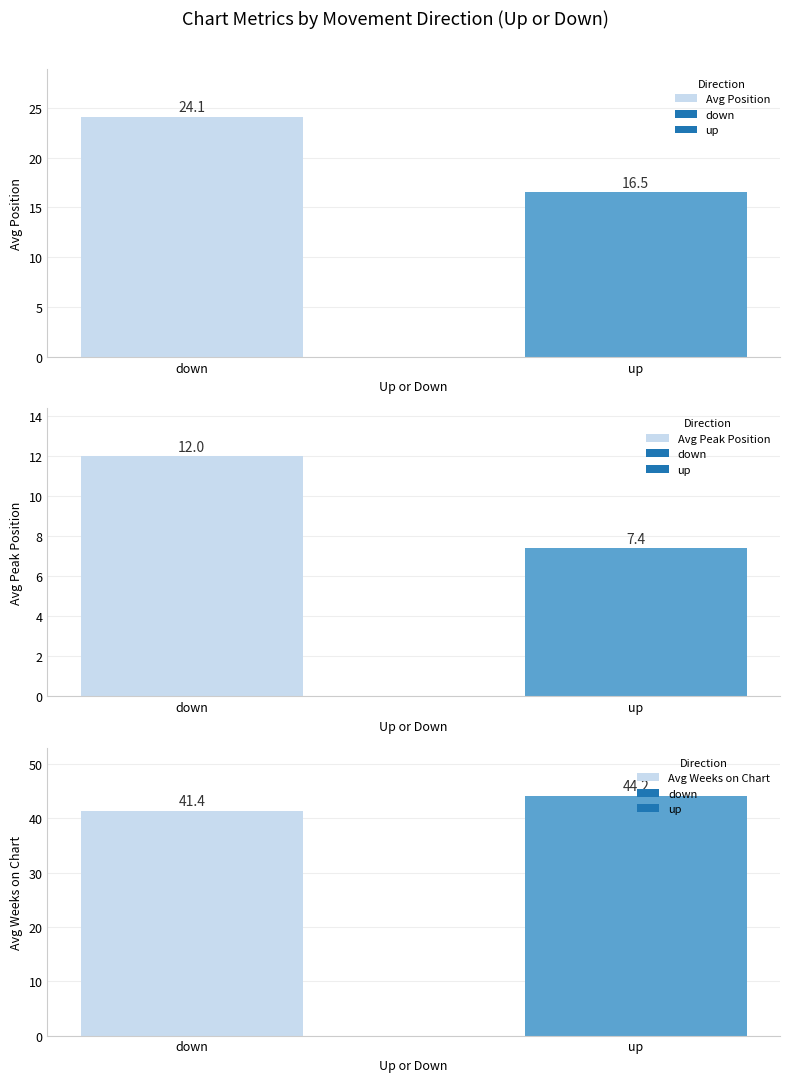

How many data points does each series have?

2